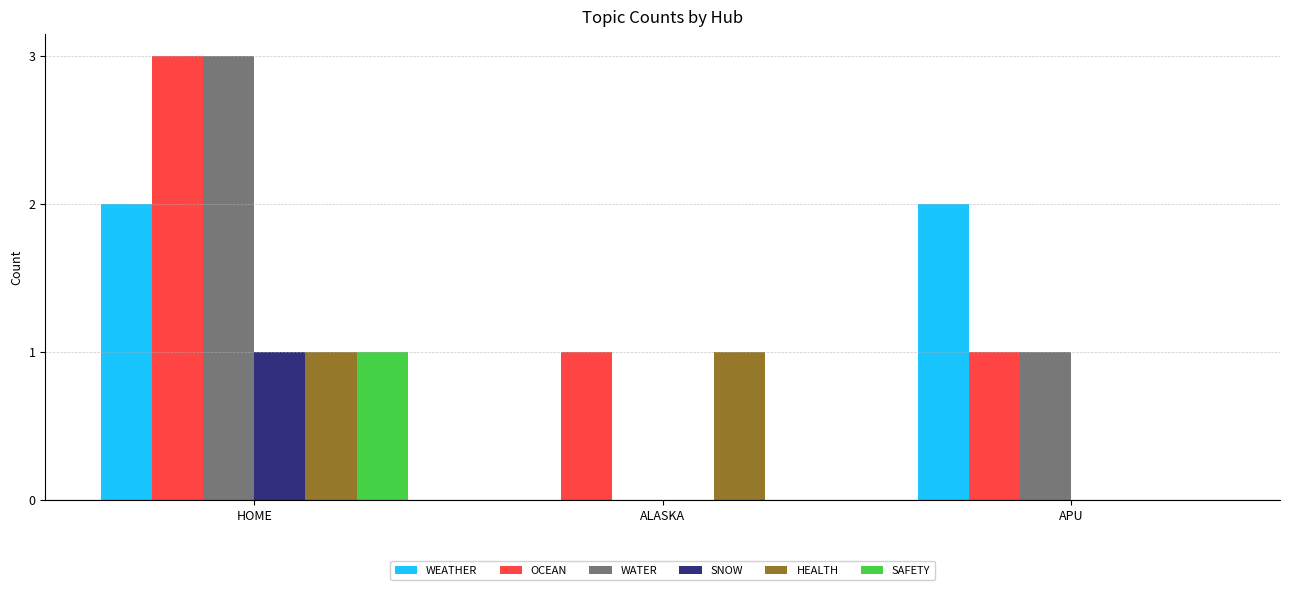

Does the chart contain stacked bars?

No